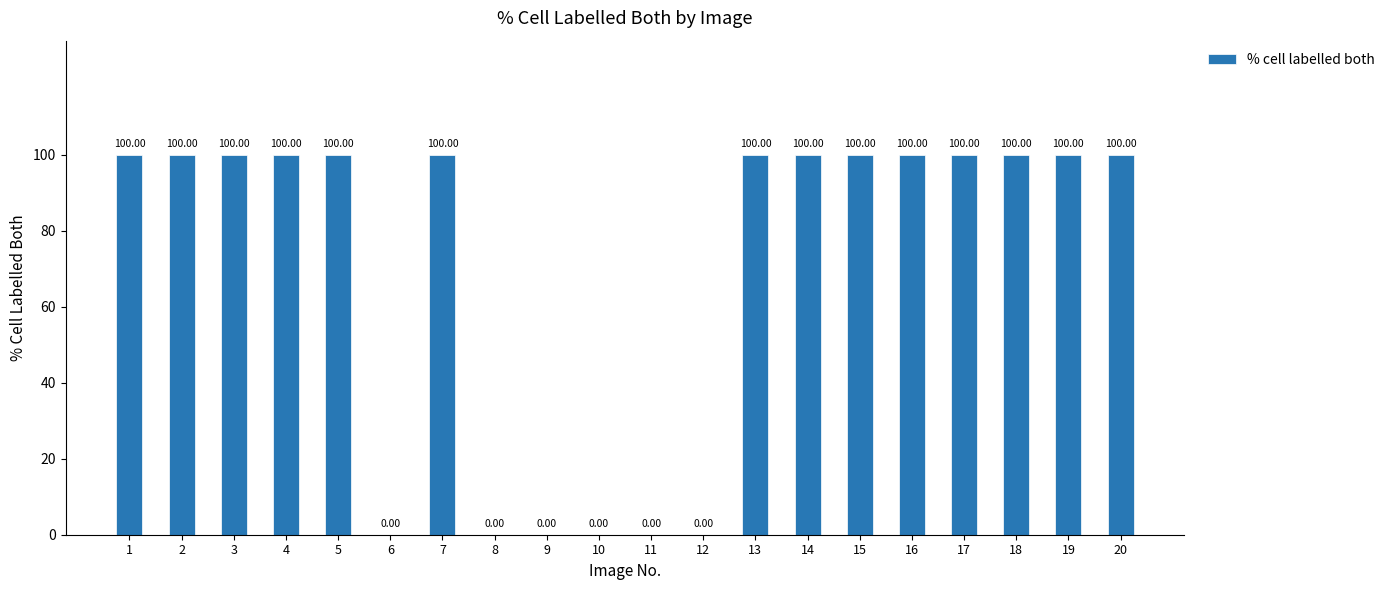

What is the sum of all values?

1400